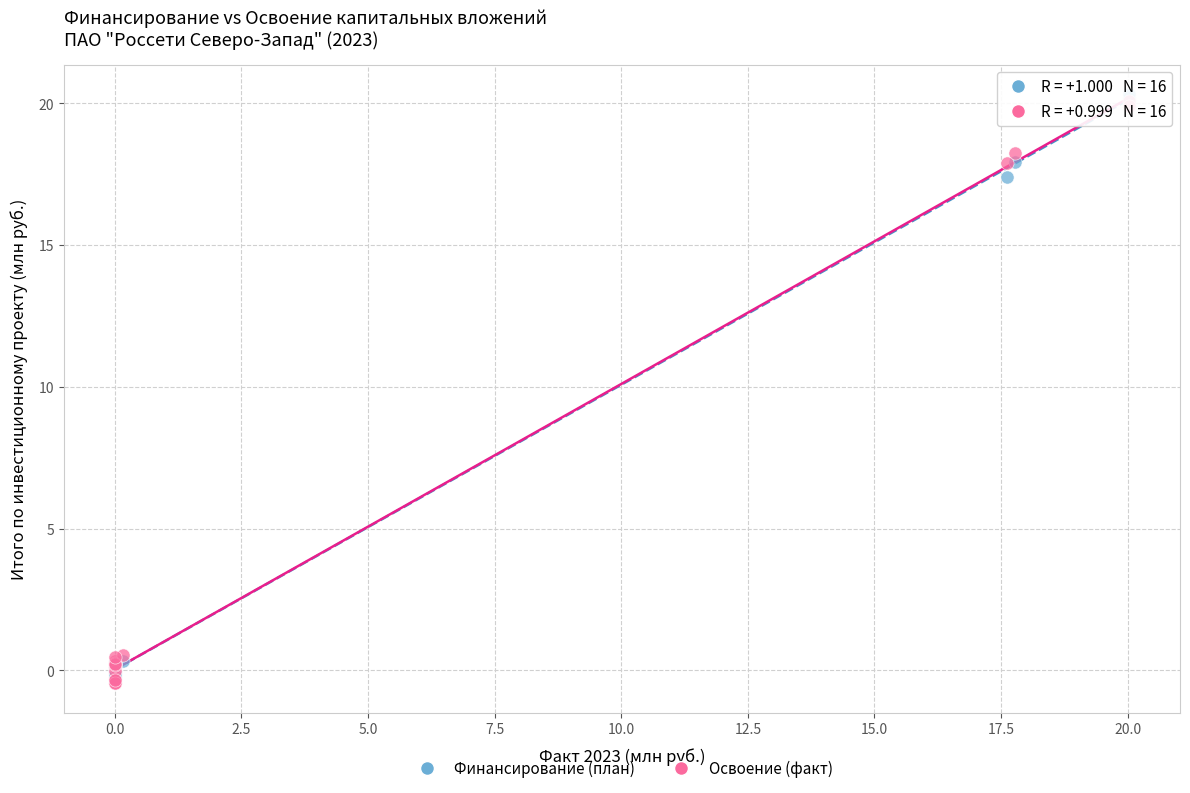

Which series reaches the maximum Y coordinate?

Финансирование (план)